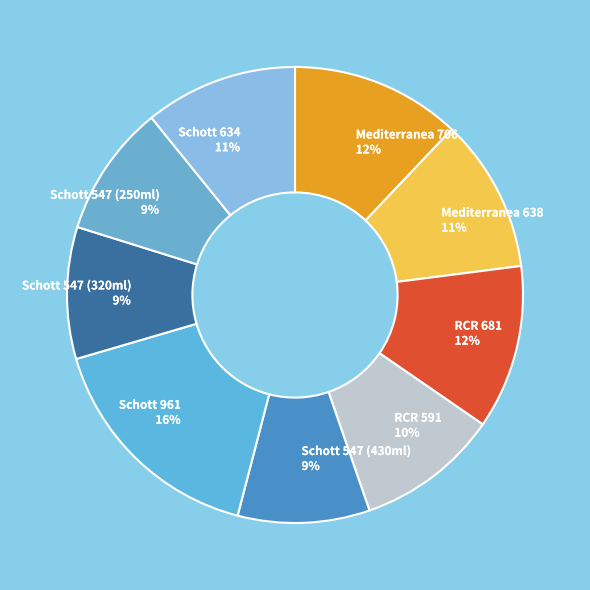

Is there any slice that represents more than half of the pie?

No